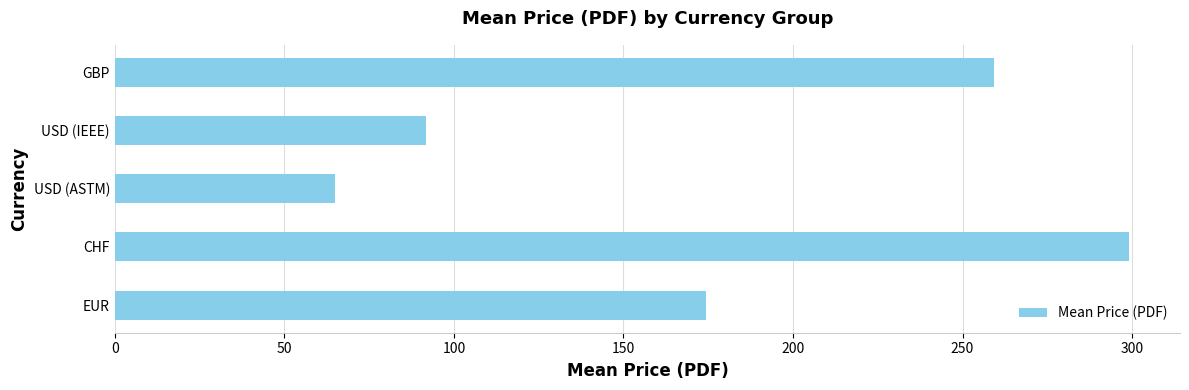

How many bars are there in total?

5